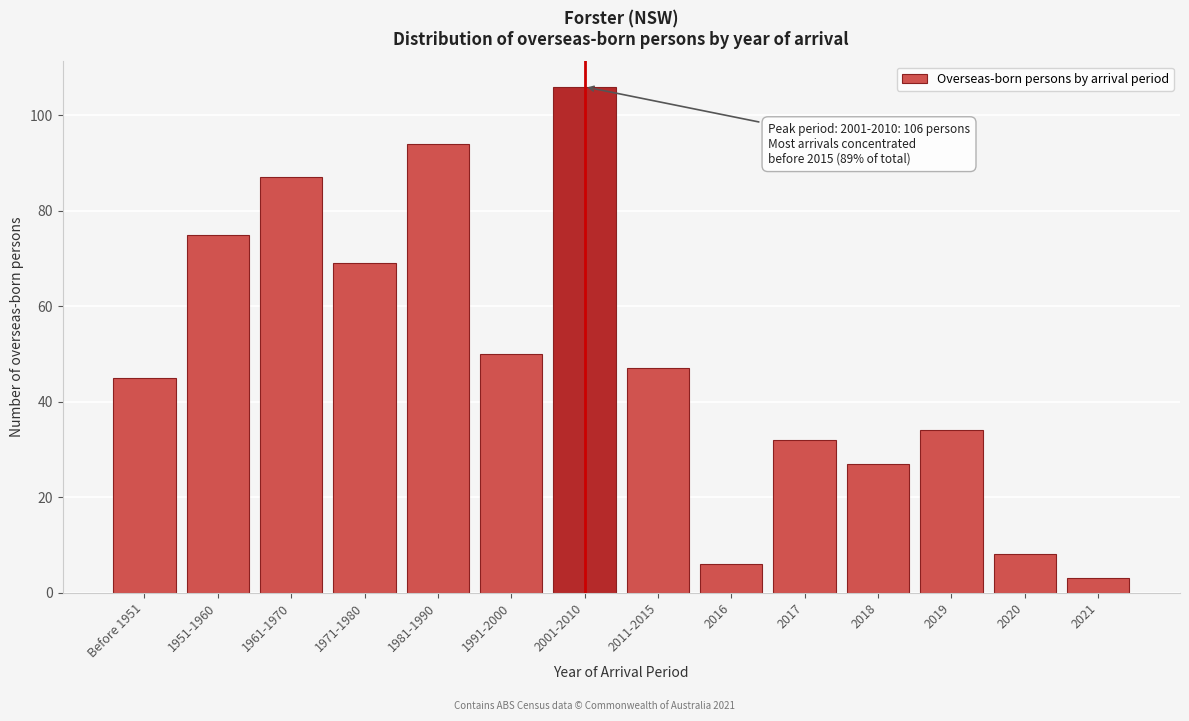

Reading right to left, what are all the values shown in this chart?

3	8	34	27	32	6	47	106	50	94	69	87	75	45